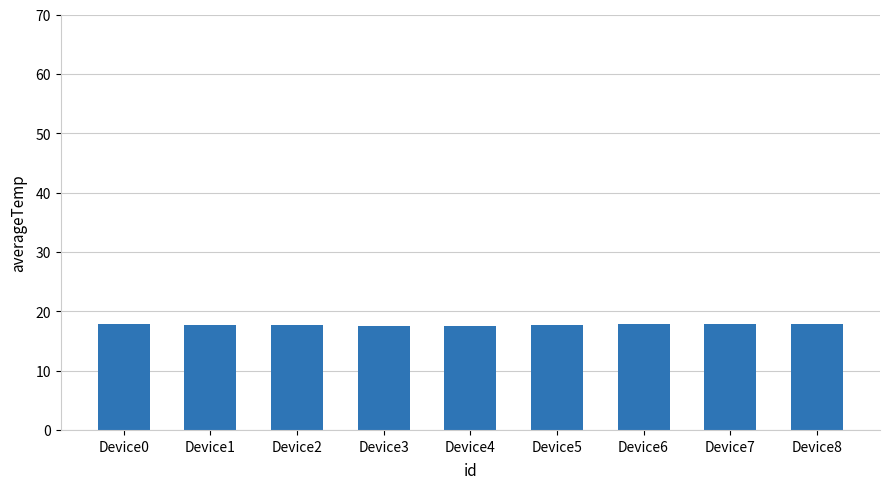

What is the sum of the values at Device3 and Device0?

35.3